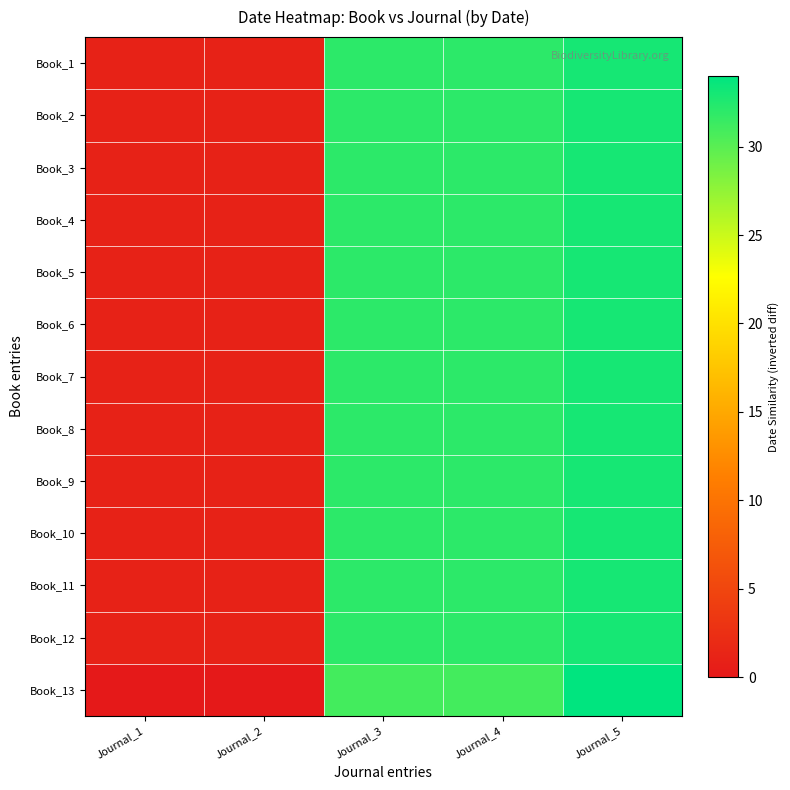

What is the total value across all series at Journal_1?

12